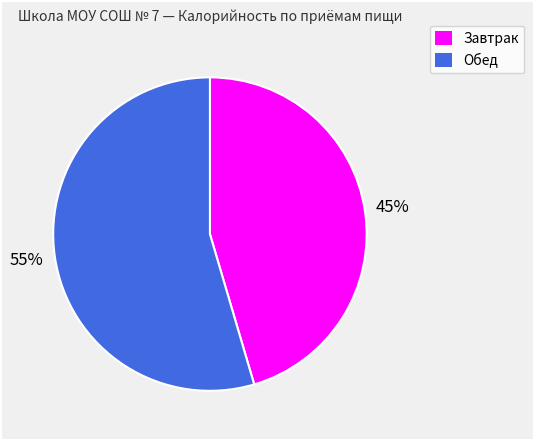

What percentage is the Обед slice, to the nearest percent?

55%